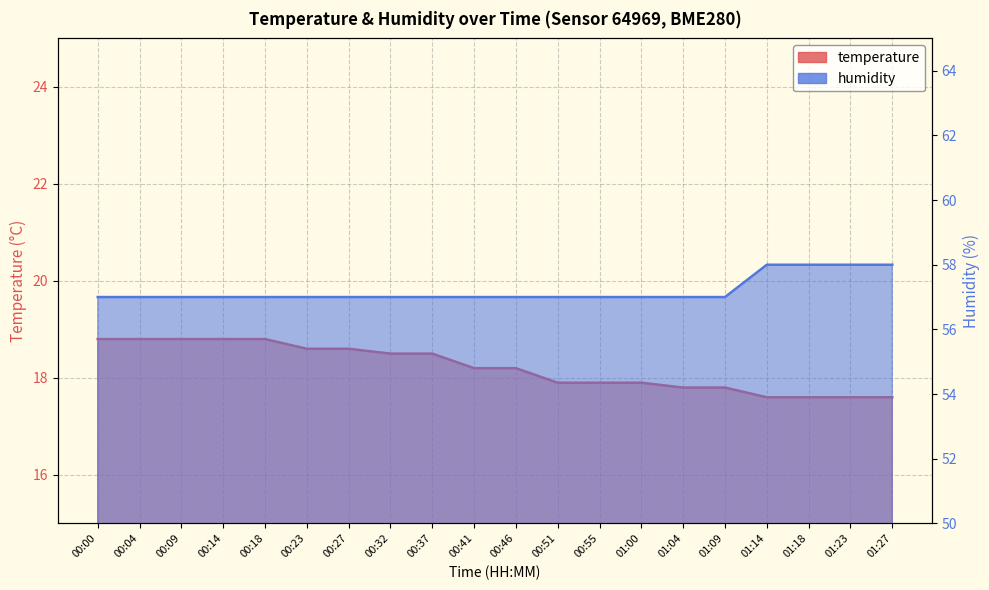

How many lines are shown in the chart?

2